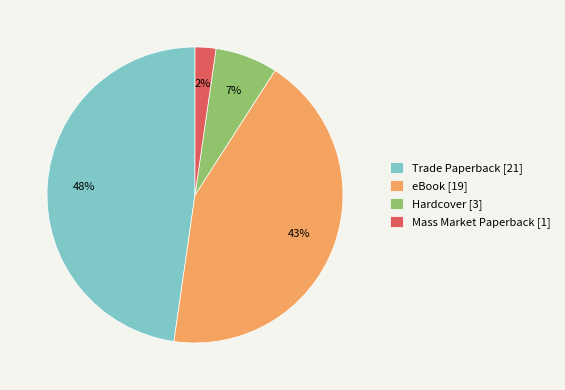

How many slices are in this pie chart?

4